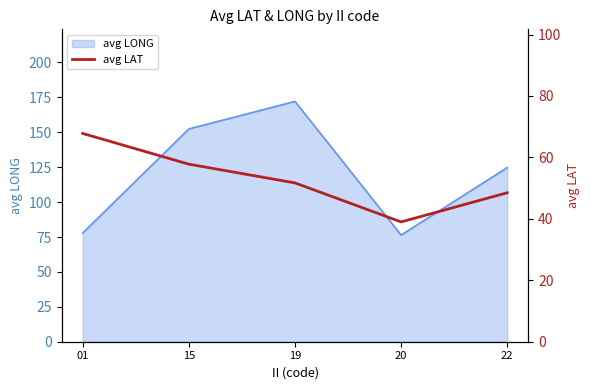

True or false: the data shows 67.8 at 01.

True